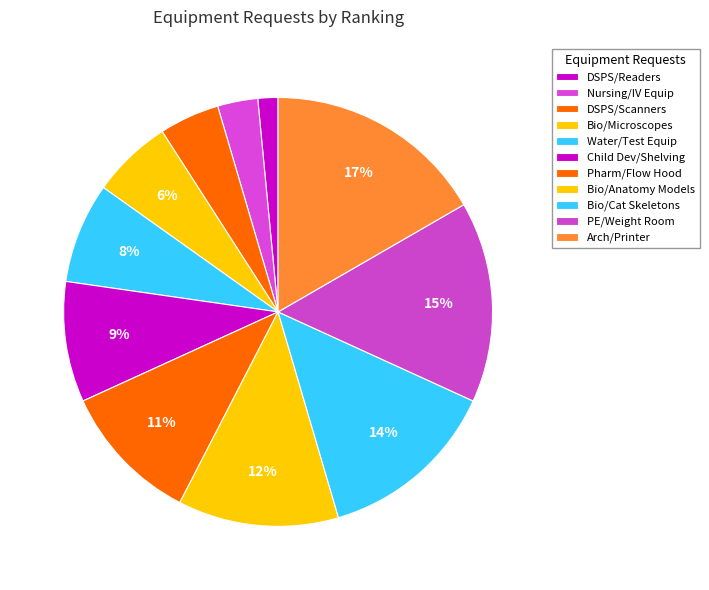

How many slices are in this pie chart?

11